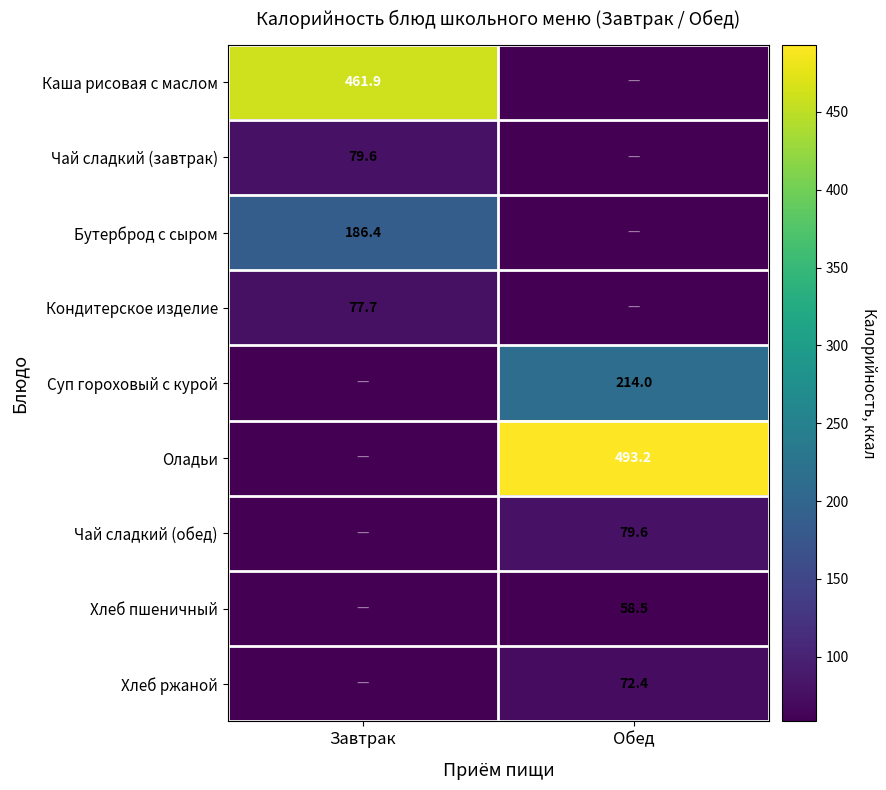

The Суп гороховый с курой series shows 214.0 at Обед. True or false?

True